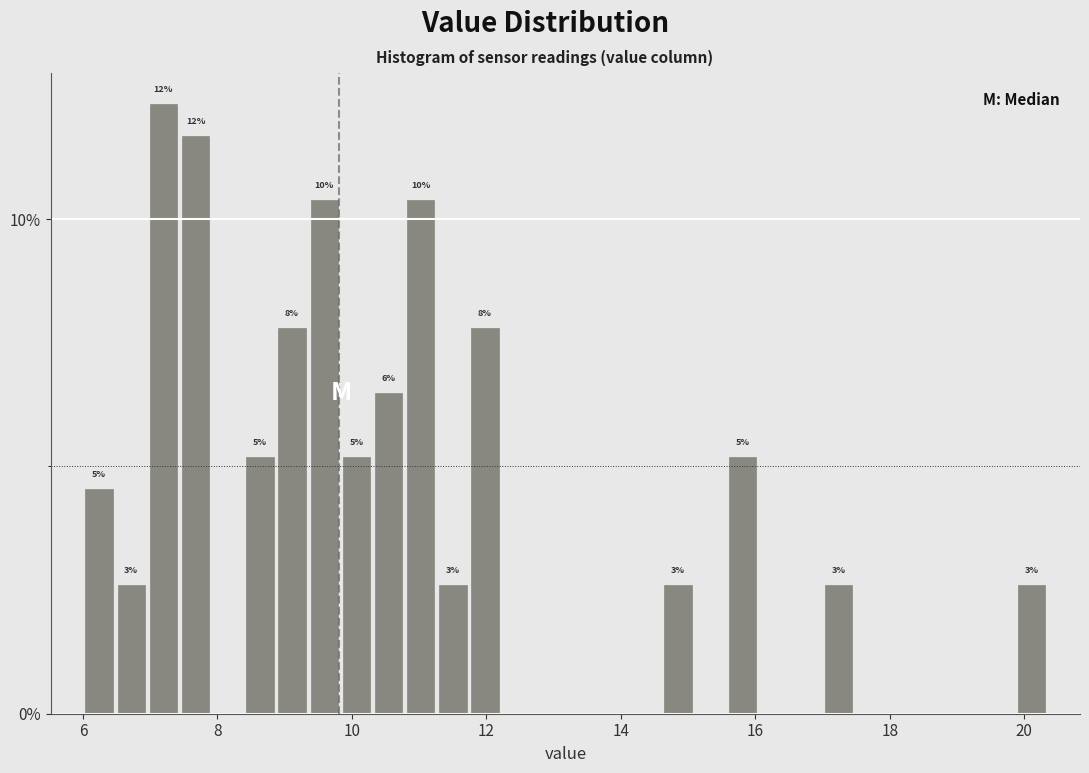

Around what value on the x-axis is the tallest bar? Give the approximate position of its centre, as read against the axis.

7.2